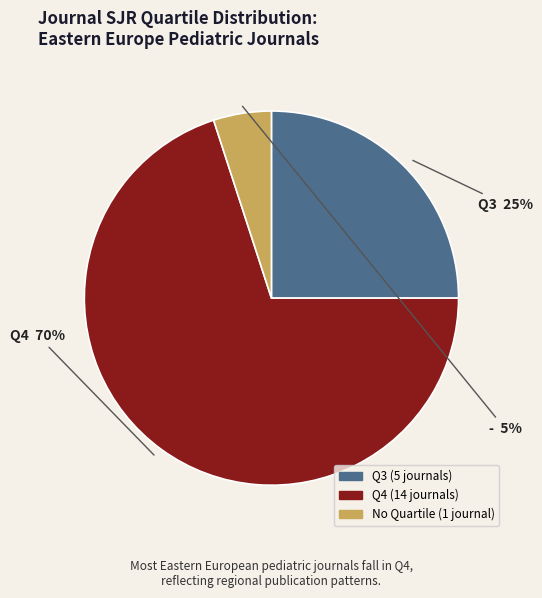

Is there any slice that represents more than half of the pie?

Yes